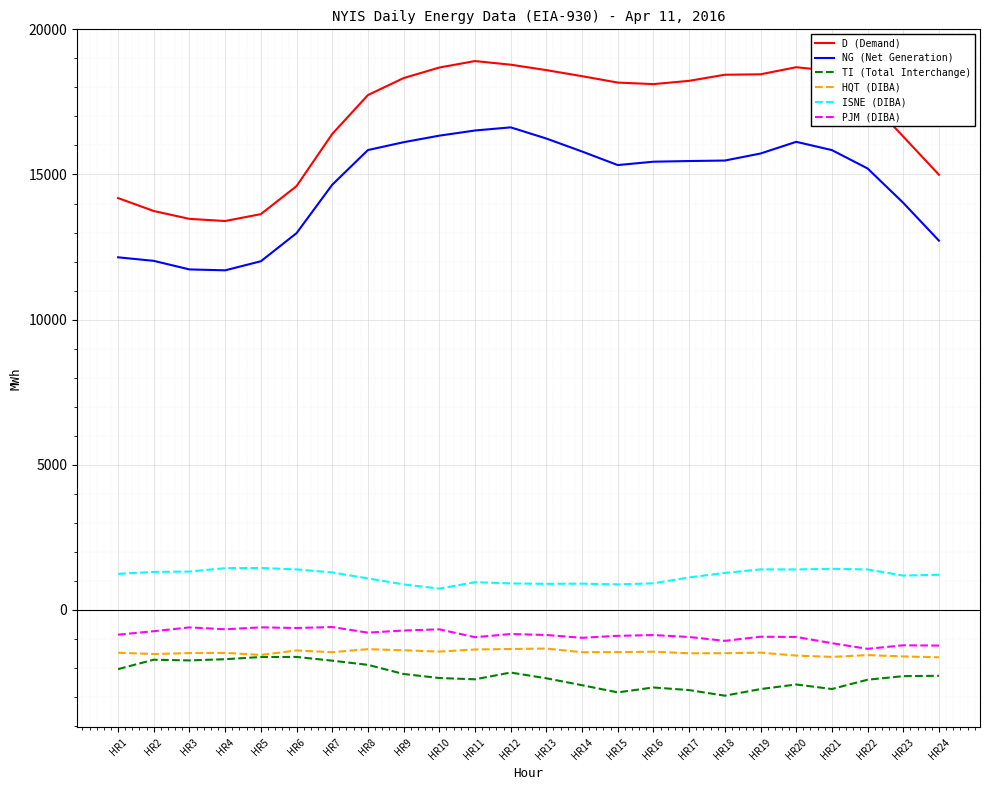

At HR9, list the series in order from largest to smallest.

D (Demand), NG (Net Generation), ISNE (DIBA), PJM (DIBA), HQT (DIBA), TI (Total Interchange)